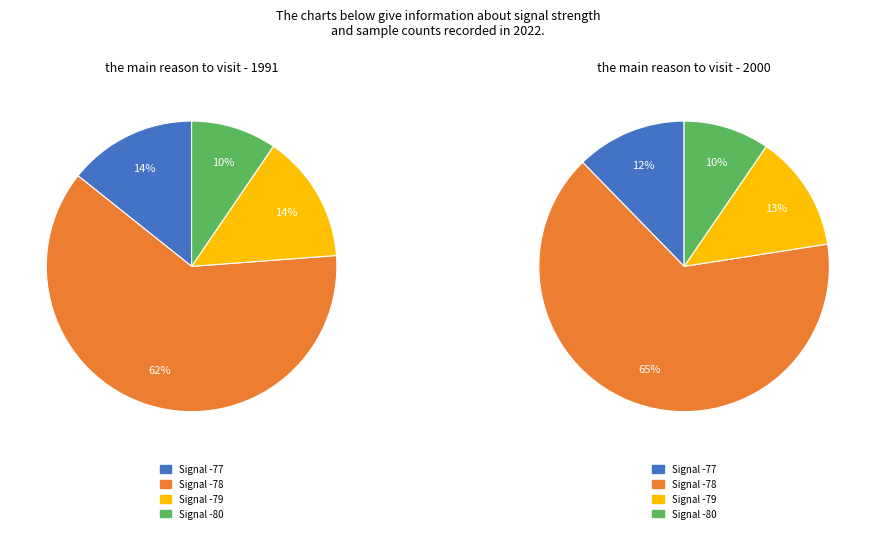

Between -78 and -78, which is larger?

-78